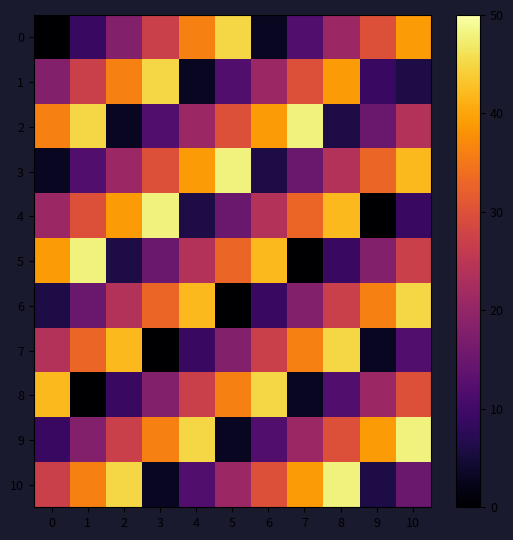

At how many categories does at least one series exceed 11?

11